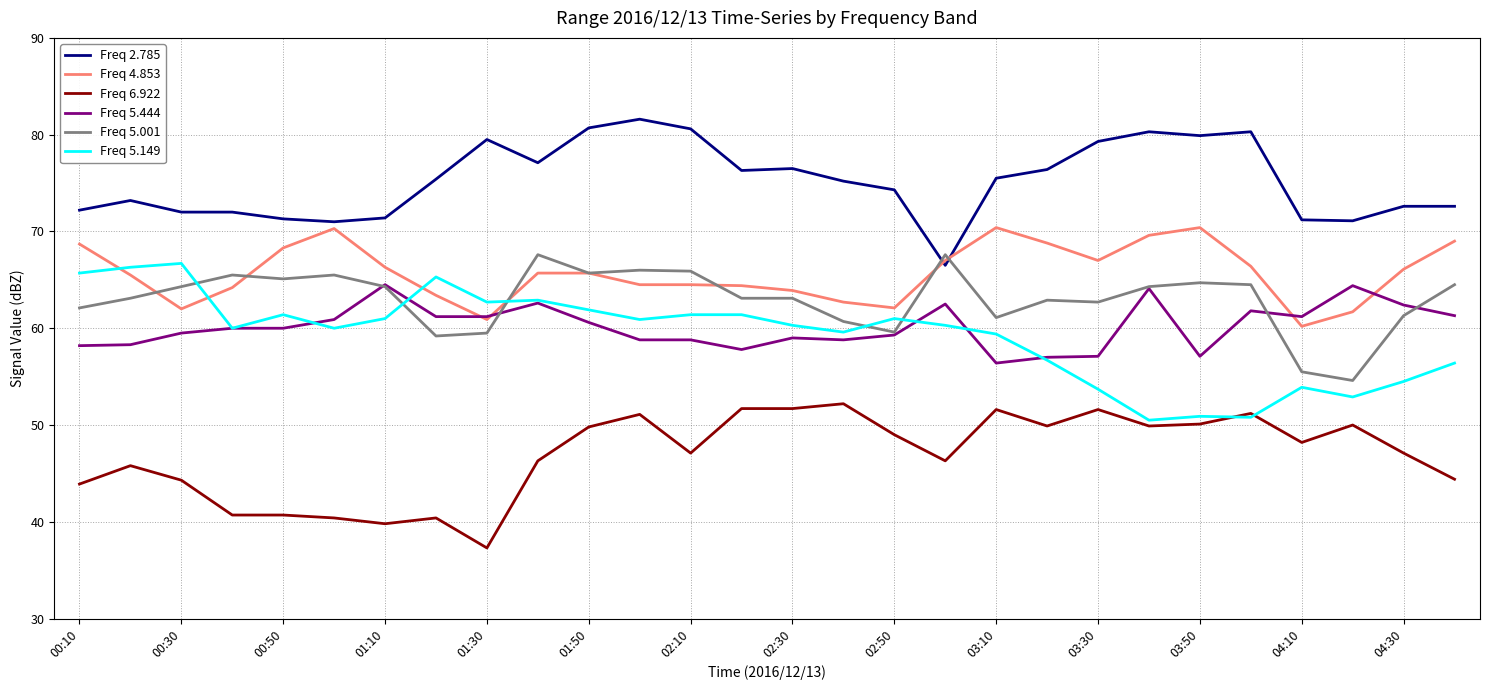

What is the minimum value shown in the chart?

37.3